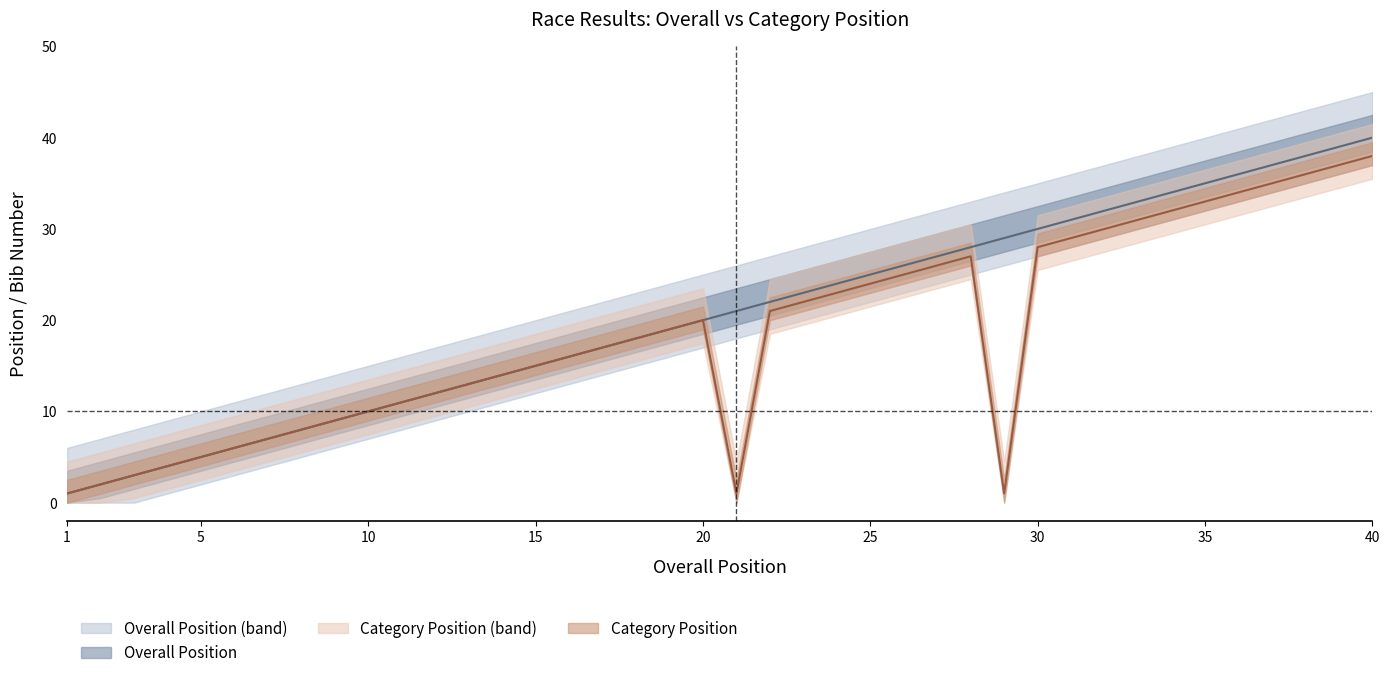

True or false: Overall Position has more than 1 points higher than both neighbors.

False